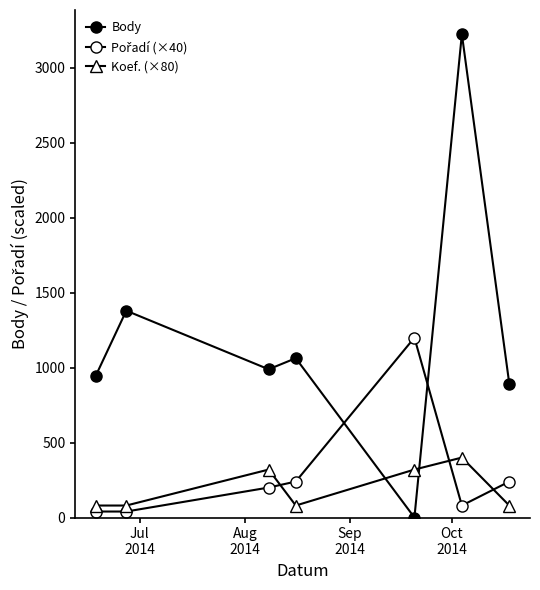

How many series are shown in this chart?

3